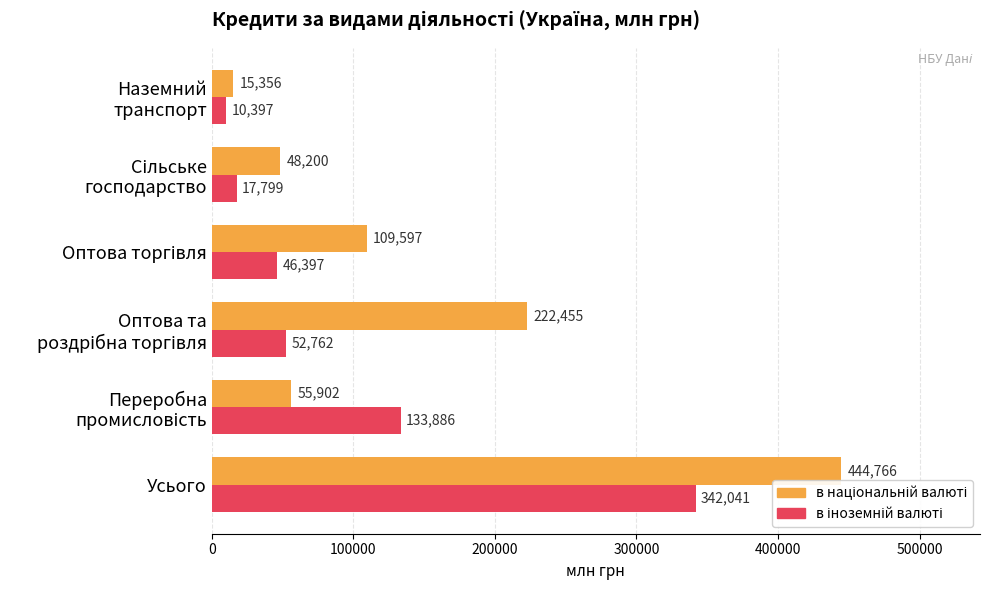

What is the maximum value shown in the chart?

444766.0